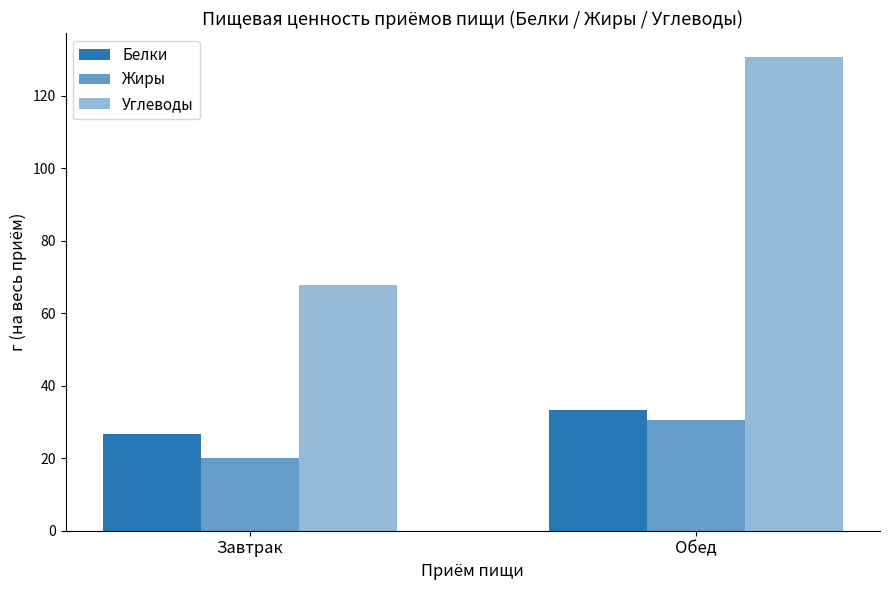

At which label does Углеводы first exceed 130?

Обед